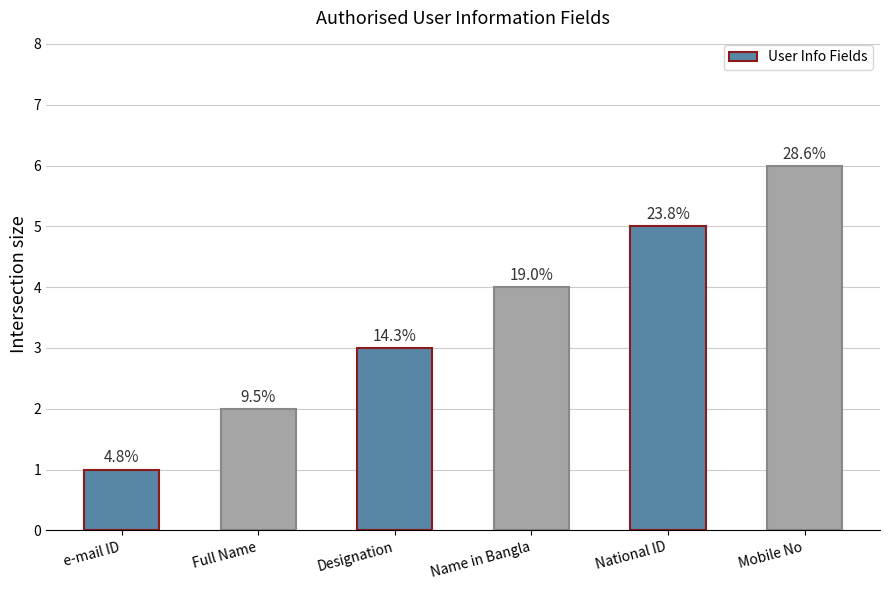

Between National ID and Designation, which is larger?

National ID